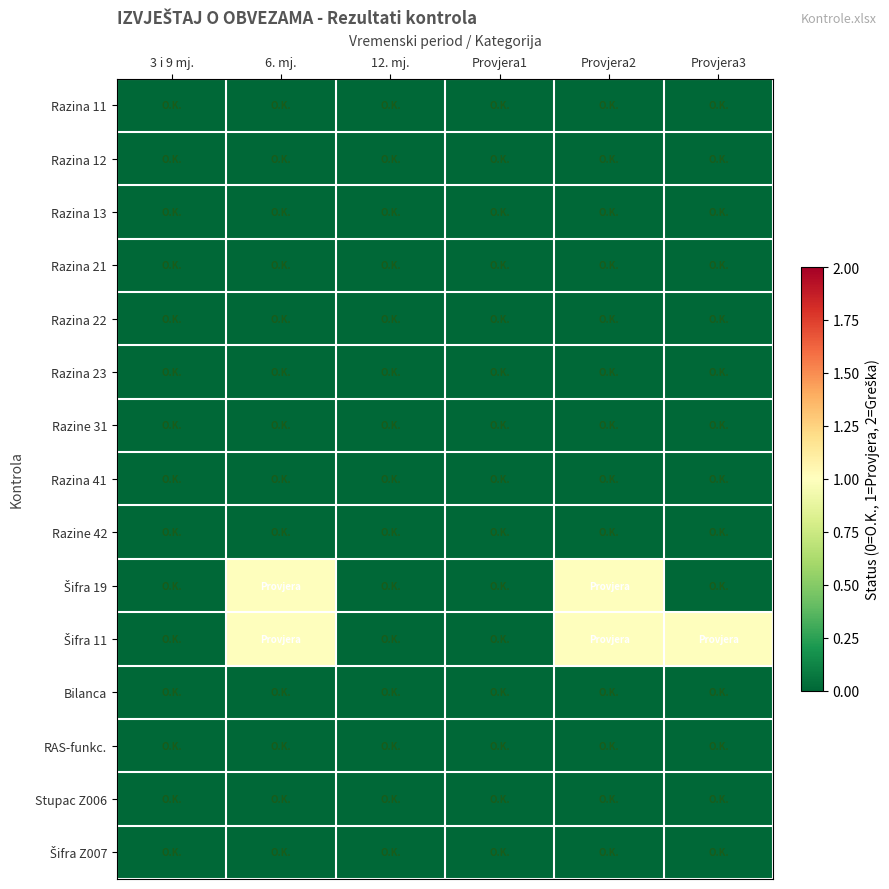

Rank the series by their maximum value, from highest to lowest.

Šifra 19, Šifra 11, Razina 11, Razina 12, Razina 13, Razina 21, Razina 22, Razina 23, Razine 31, Razina 41, Razine 42, Bilanca, RAS-funkc., Stupac Z006, Šifra Z007